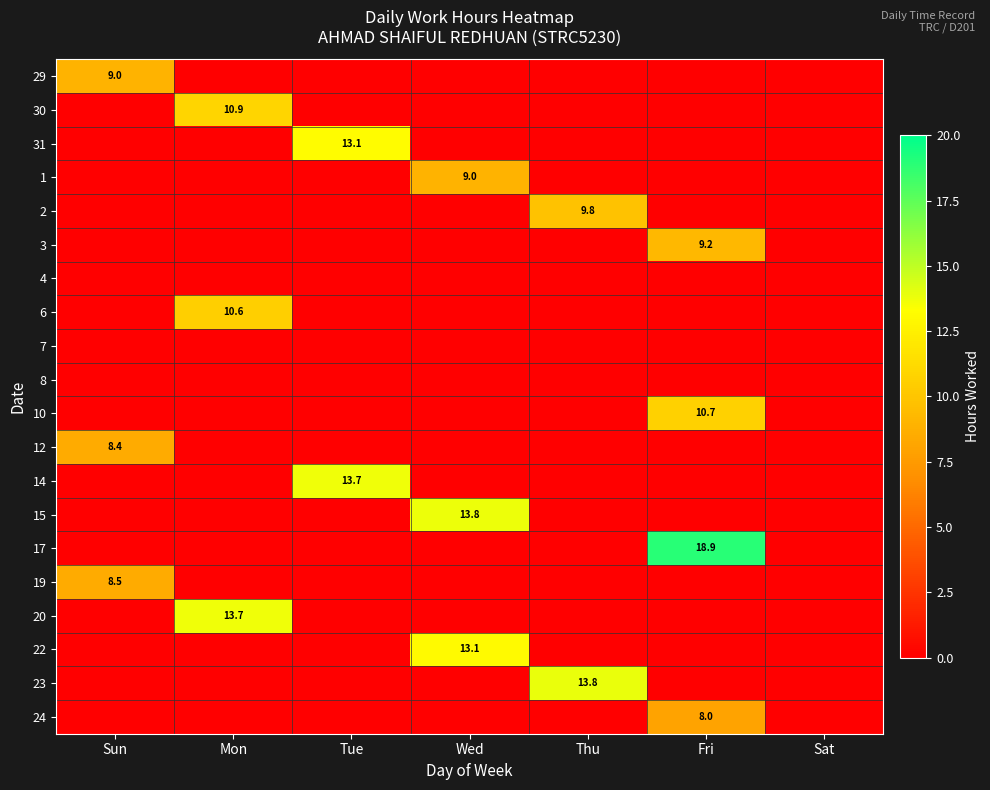

What is the highest value of the 30 series?

10.9